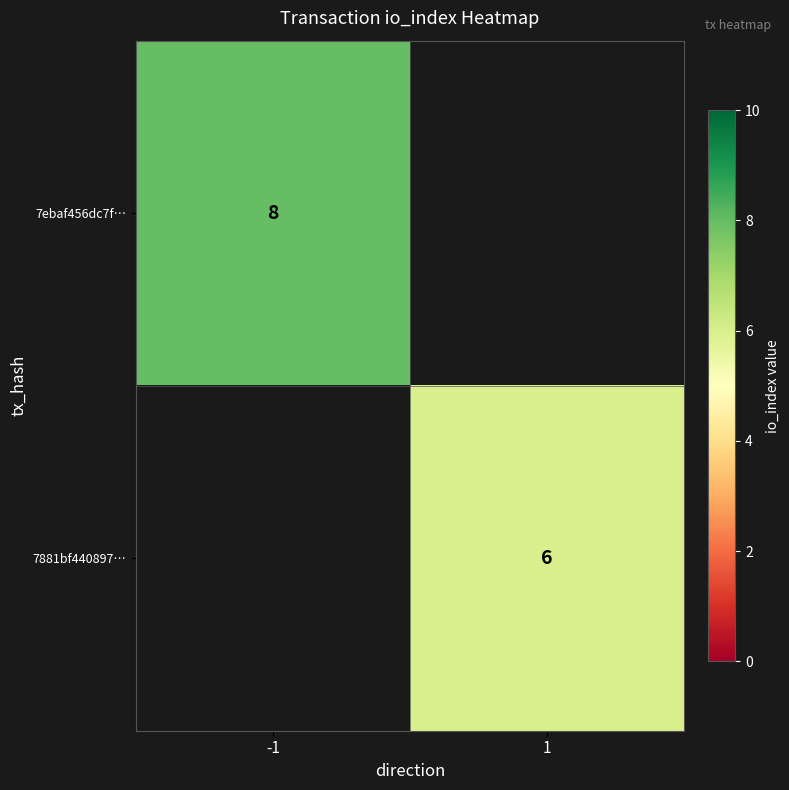

Count the number of categories in the chart.

2